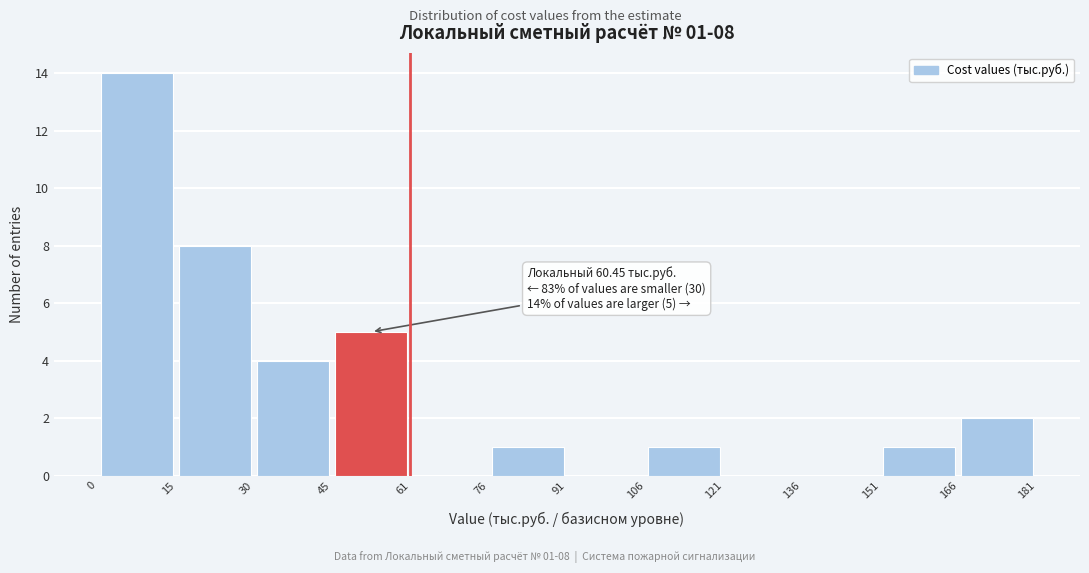

Which range on the x-axis has the tallest bar?

0 to 15